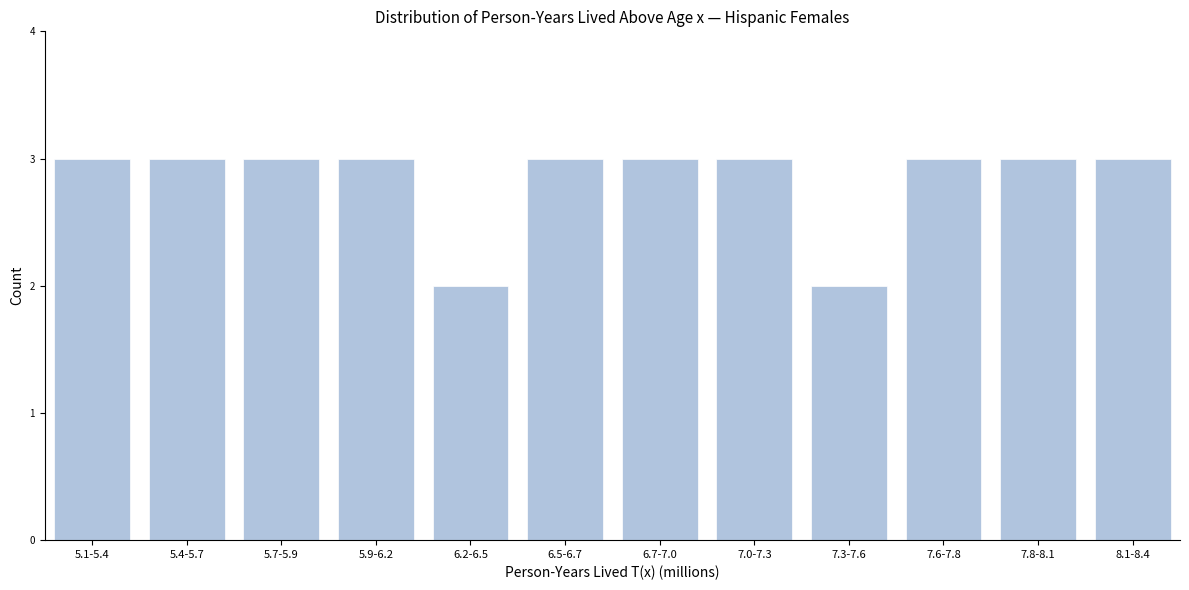

Reading left to right, list all the values displayed in this chart.

5.1-5.4=3	5.4-5.7=3	5.7-5.9=3	5.9-6.2=3	6.2-6.5=2	6.5-6.7=3	6.7-7.0=3	7.0-7.3=3	7.3-7.6=2	7.6-7.8=3	7.8-8.1=3	8.1-8.4=3